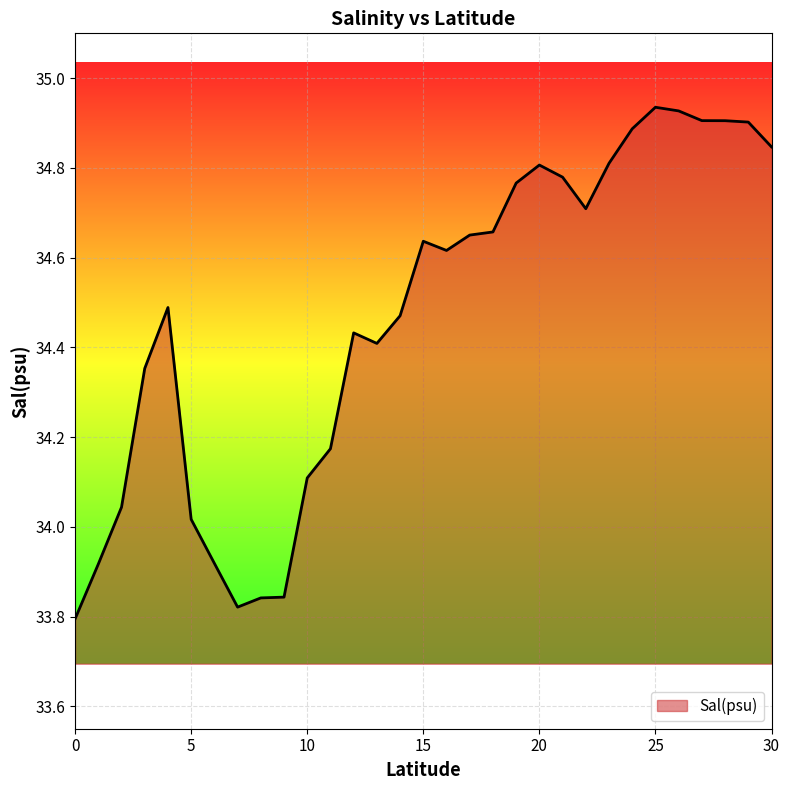

Where is the data nearest to the value 34?

5